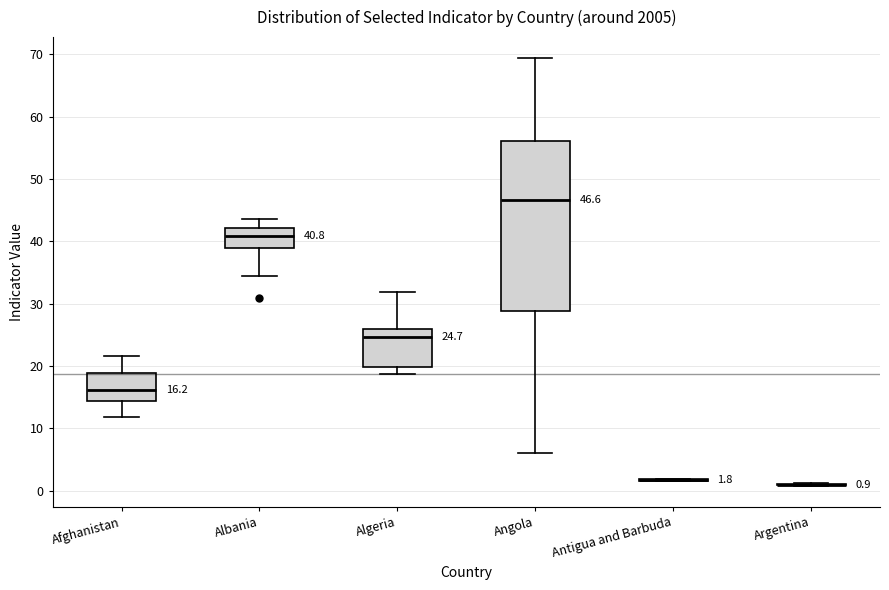

Which box is the tallest, from its lower edge to its upper edge?

Angola